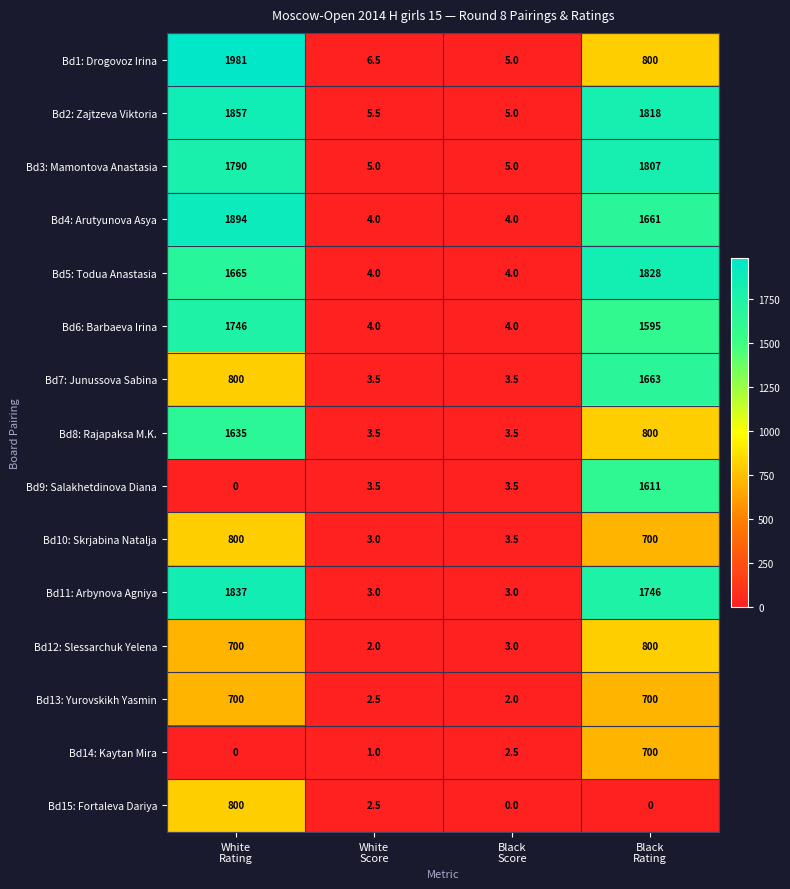

What is the highest value of the Bd14: Kaytan Mira series?

700.0